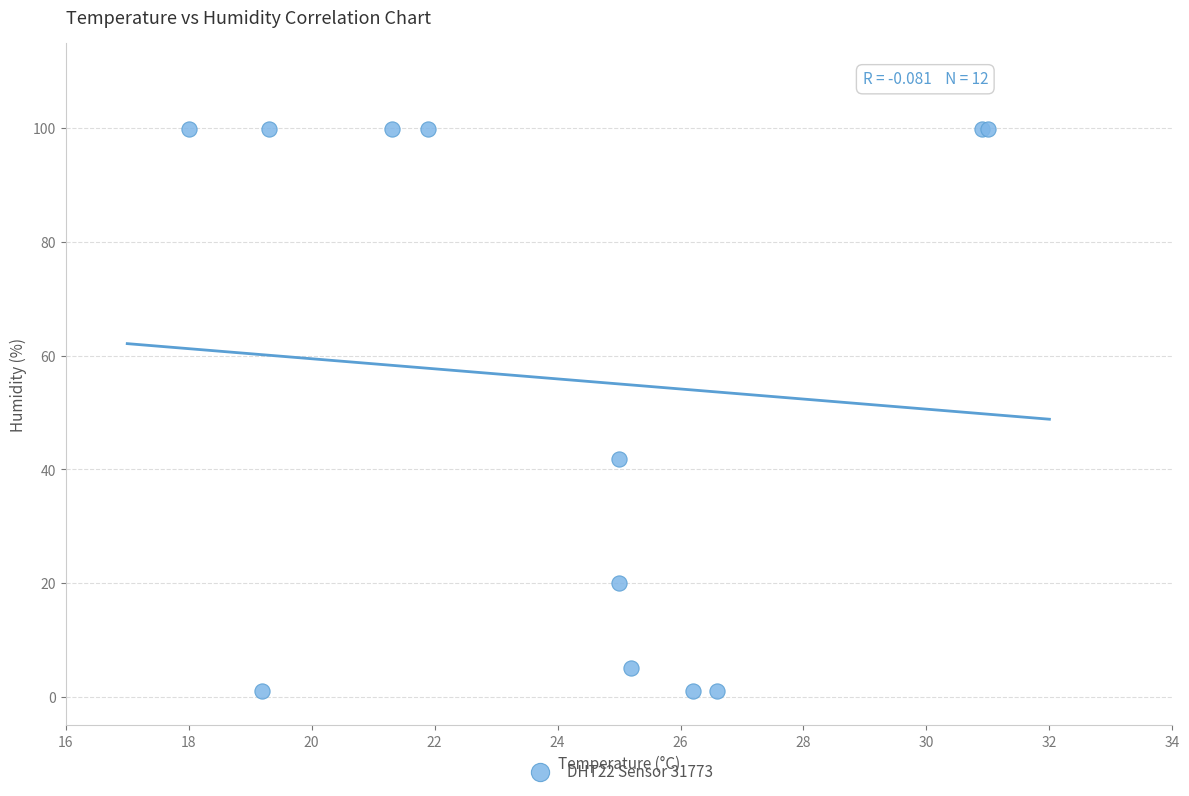

What Y value in the scatter plot is closest to 50?

41.9